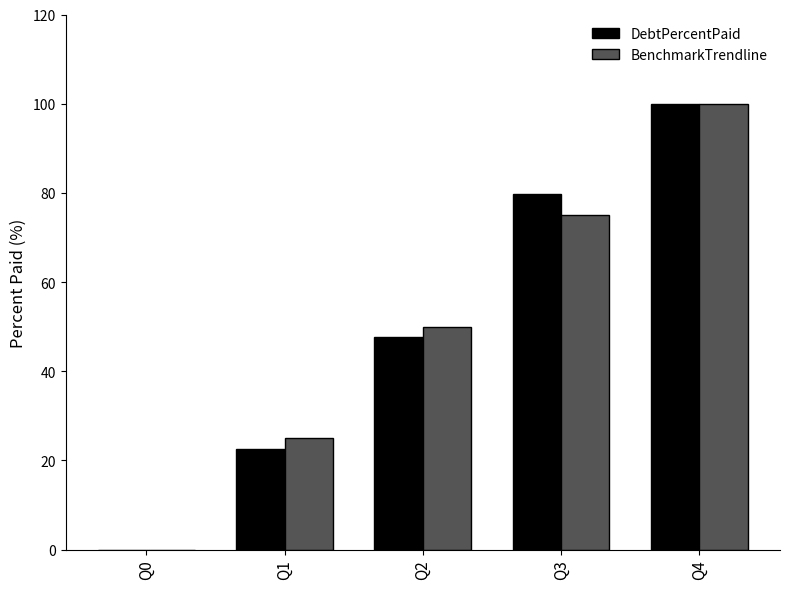

What is the average value of the BenchmarkTrendline series?

50.0